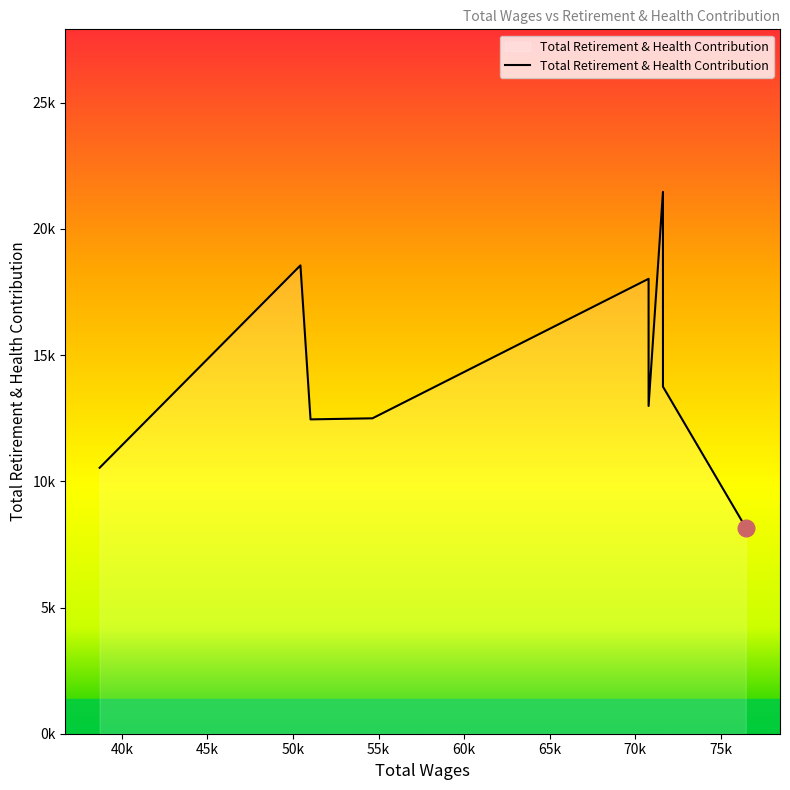

The value at 70783.0 is 11157. True or false?

False